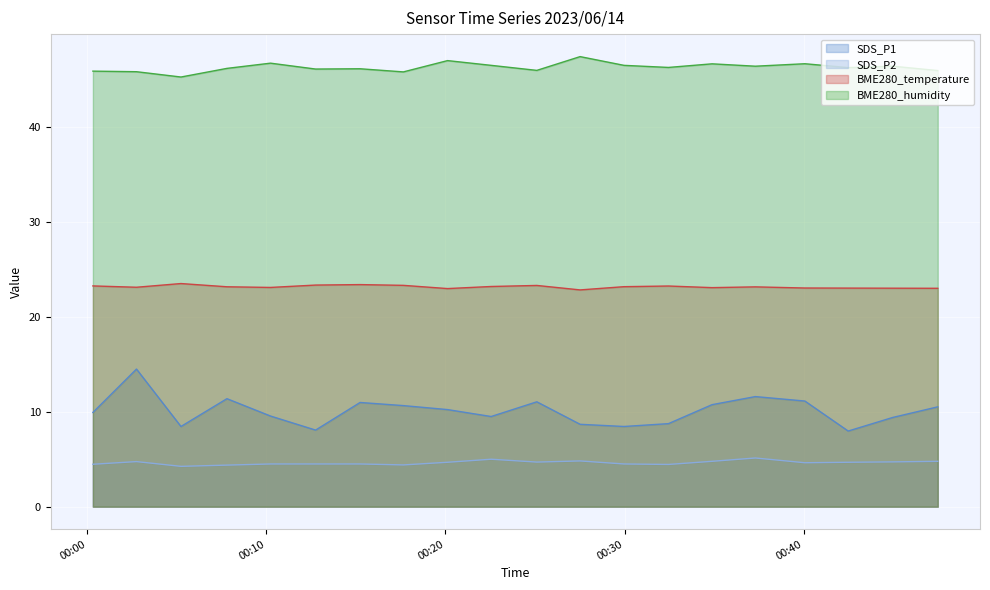

At which category does SDS_P1 reach its first local peak?

2023/06/14 00:02:45